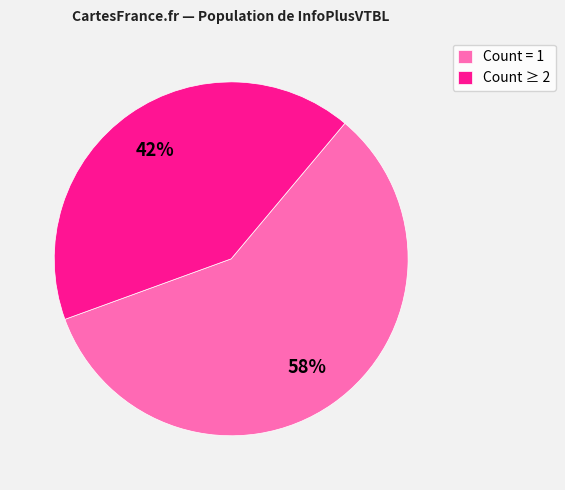

Which category has the biggest portion of the pie?

Count = 1